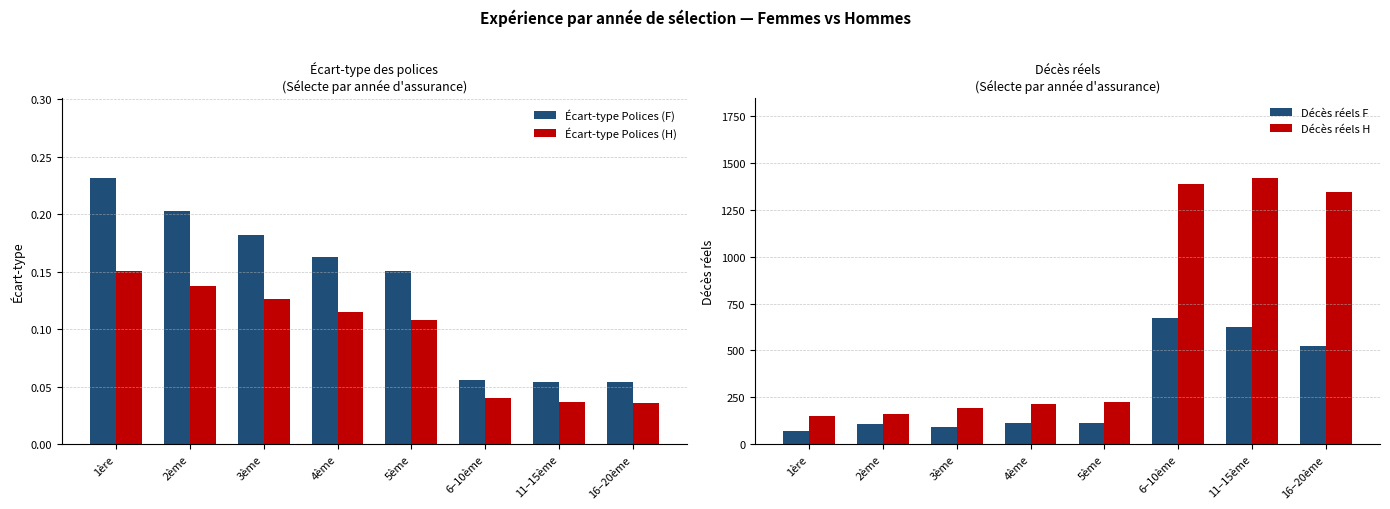

What position from the right is 4ème?

5